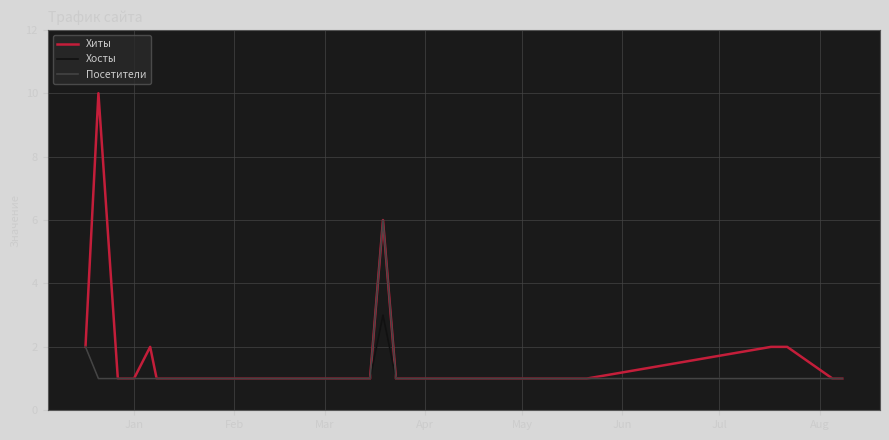

What is the greatest value displayed?

10